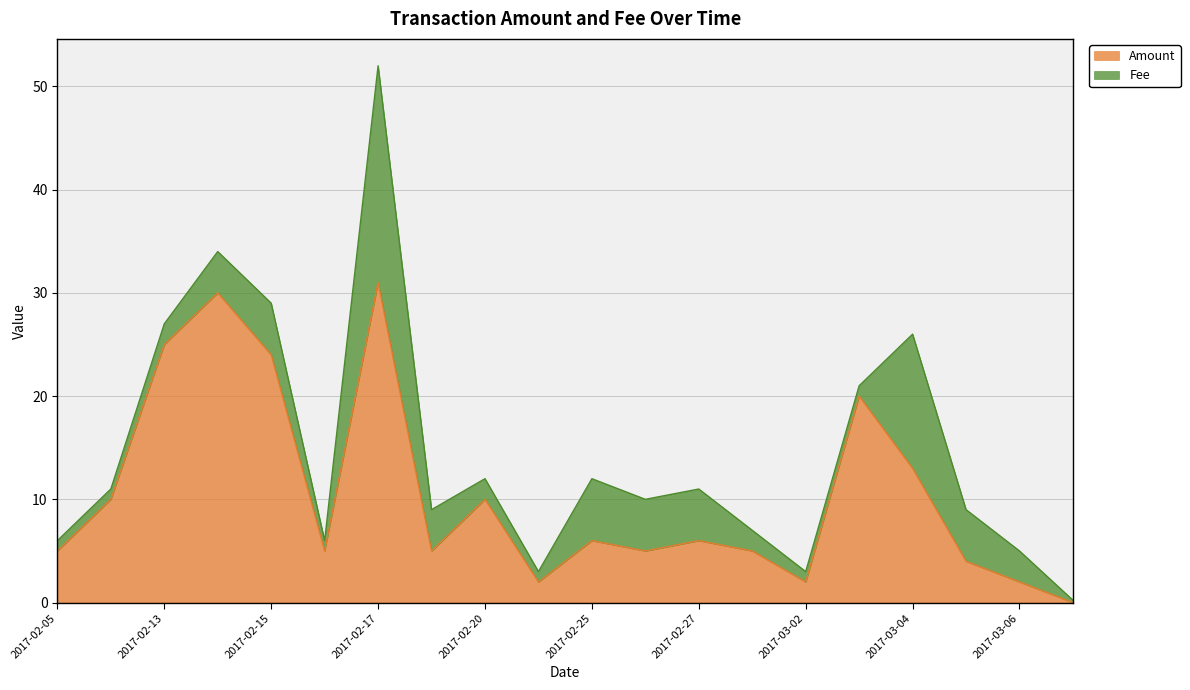

At which category is the sum across all series the highest?

2017-02-17